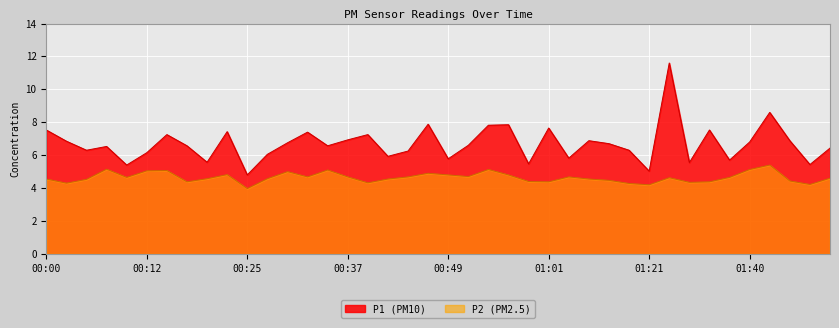

Is it true that P1 equals 3.8 at 01:51?

False